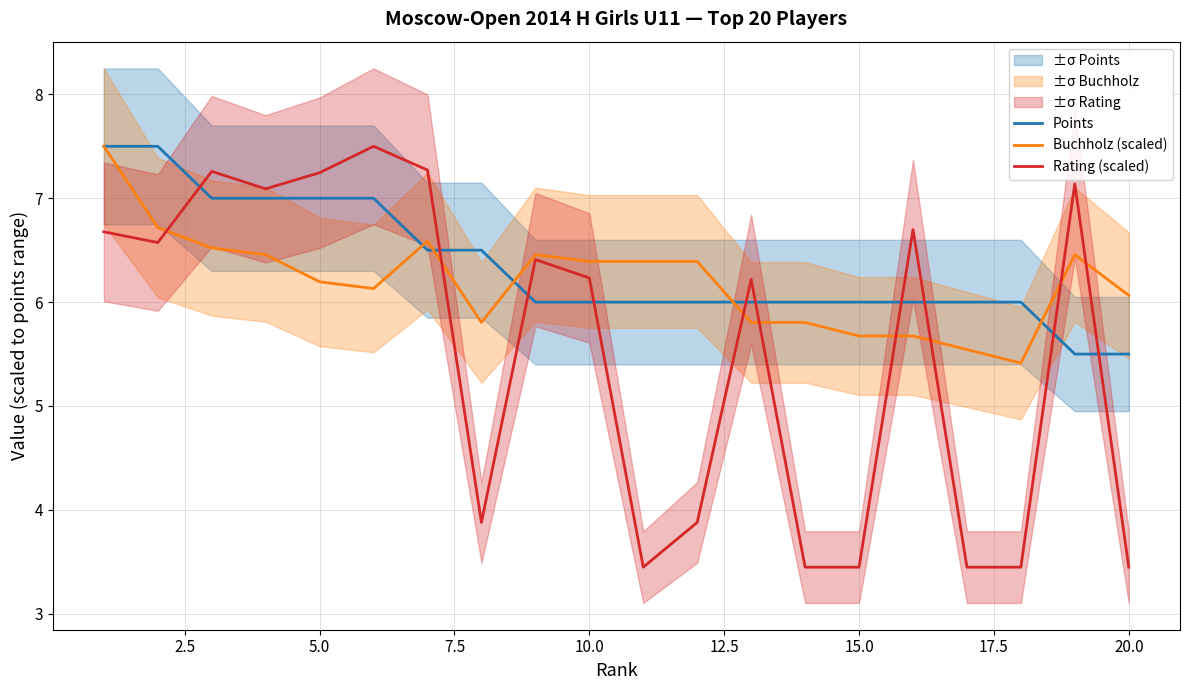

True or false: Buchholz (scaled) has a value of 8.6 at 20.0.

False